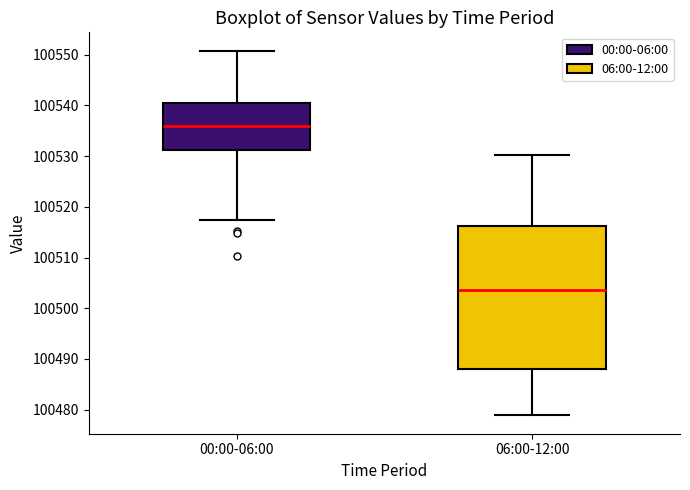

Reading left to right, read every box against the y-axis: the position of its median line, the range the box covers, and the ends of its whiskers. The values are not printed on the chart, so give them approximately, as read against the axis.

00:00-06:00: median 100536, box 100531 to 100540, whiskers 100517 to 100551
06:00-12:00: median 100504, box 100488 to 100516, whiskers 100479 to 100530